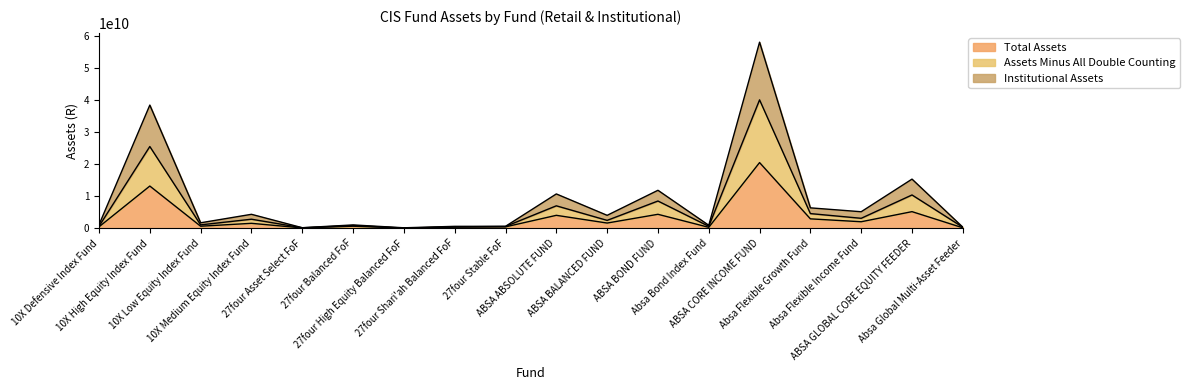

Rank the categories by Institutional Assets value from highest to lowest.

ABSA CORE INCOME FUND, 10X High Equity Index Fund, ABSA GLOBAL CORE EQUITY FEEDER, ABSA BOND FUND, ABSA ABSOLUTE FUND, Absa Flexible Growth Fund, Absa Flexible Income Fund, 10X Medium Equity Index Fund, ABSA BALANCED FUND, 10X Low Equity Index Fund, 10X Defensive Index Fund, 27four Balanced FoF, Absa Bond Index Fund, 27four Stable FoF, 27four Shari'ah Balanced FoF, Absa Global Multi-Asset Feeder, 27four Asset Select FoF, 27four High Equity Balanced FoF